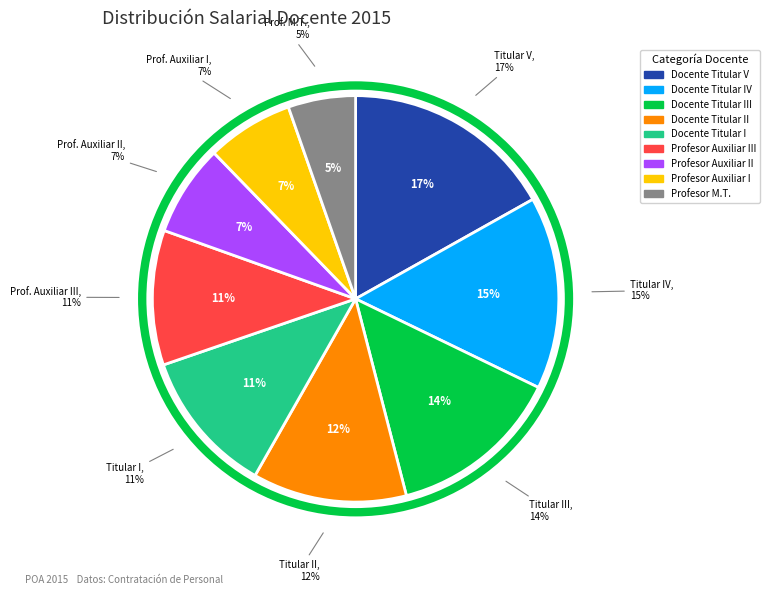

Is it true that Docente Titular III is 20% of the pie?

False